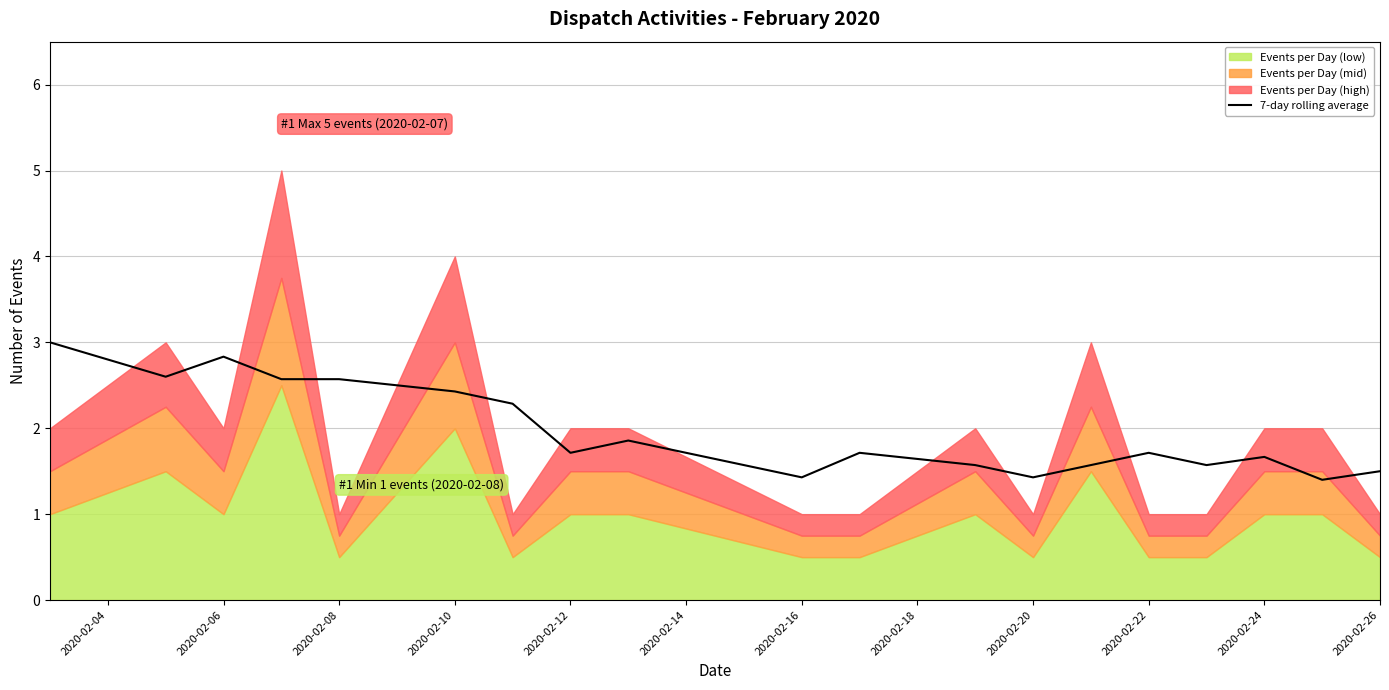

Is it true that 7-day rolling average equals 0.7 at 2020-02-26?

False